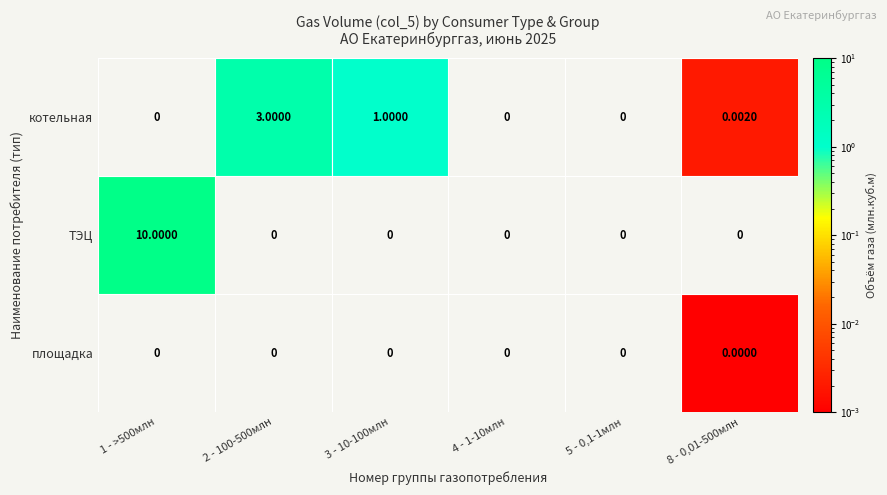

Between 2 - 100-500млн and 3 - 10-100млн, which series saw the biggest shift?

котельная